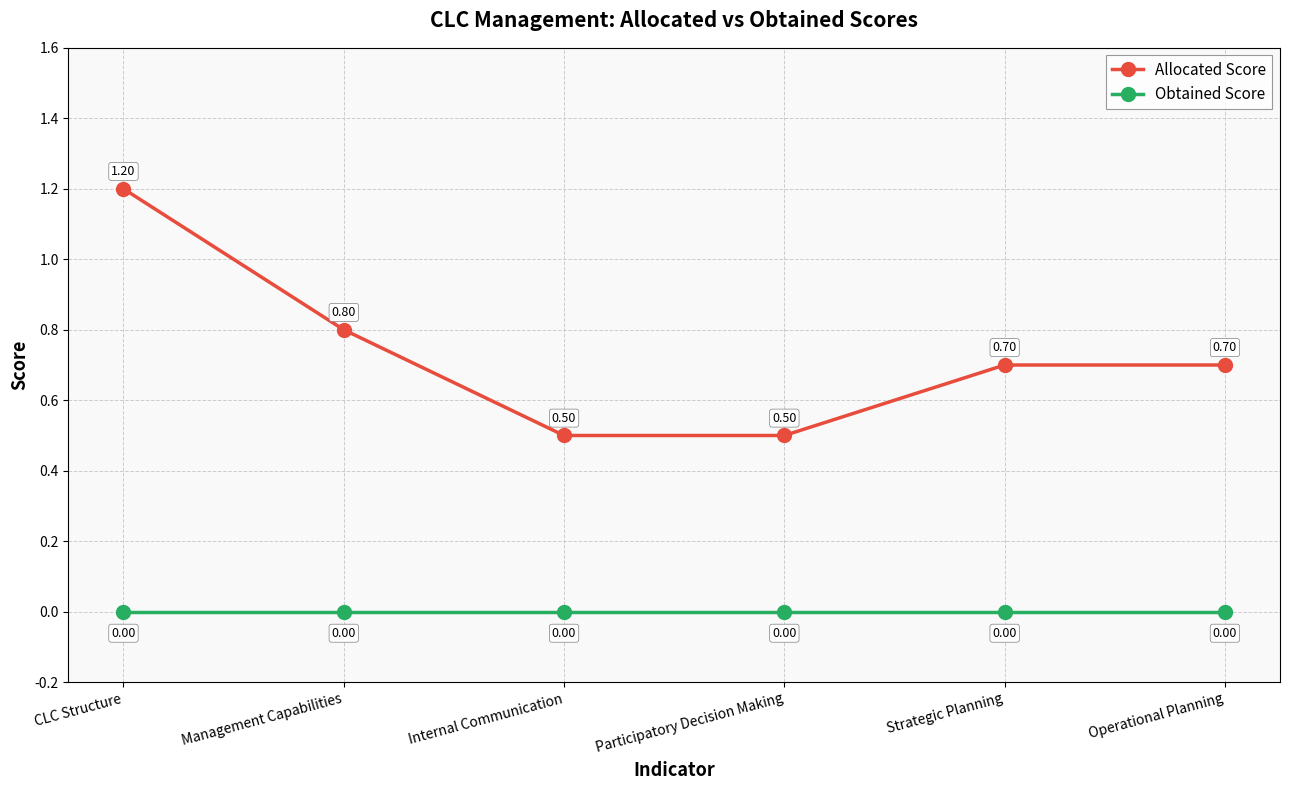

What is the greatest value displayed?

1.2